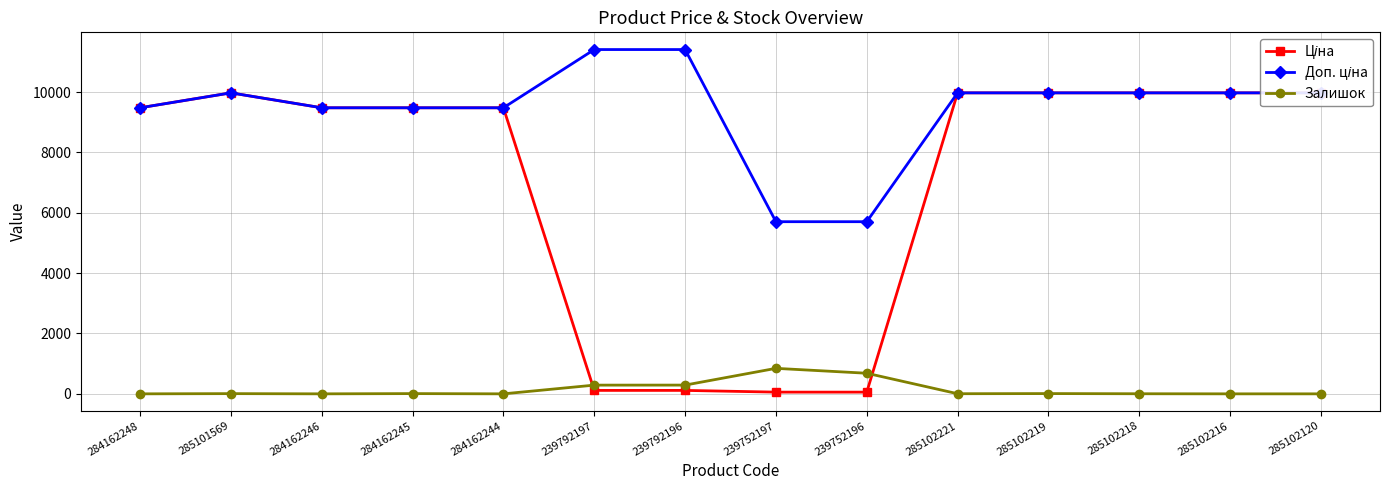

Which series has the largest total across all categories?

Доп. ціна